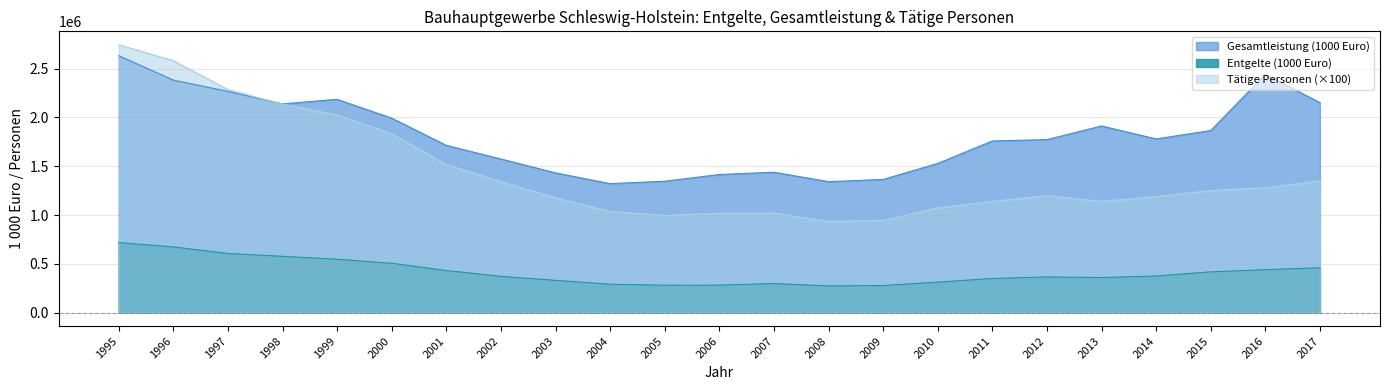

True or false: Tätige Personen and Entgelte (1000 Euro) cross at least once.

False